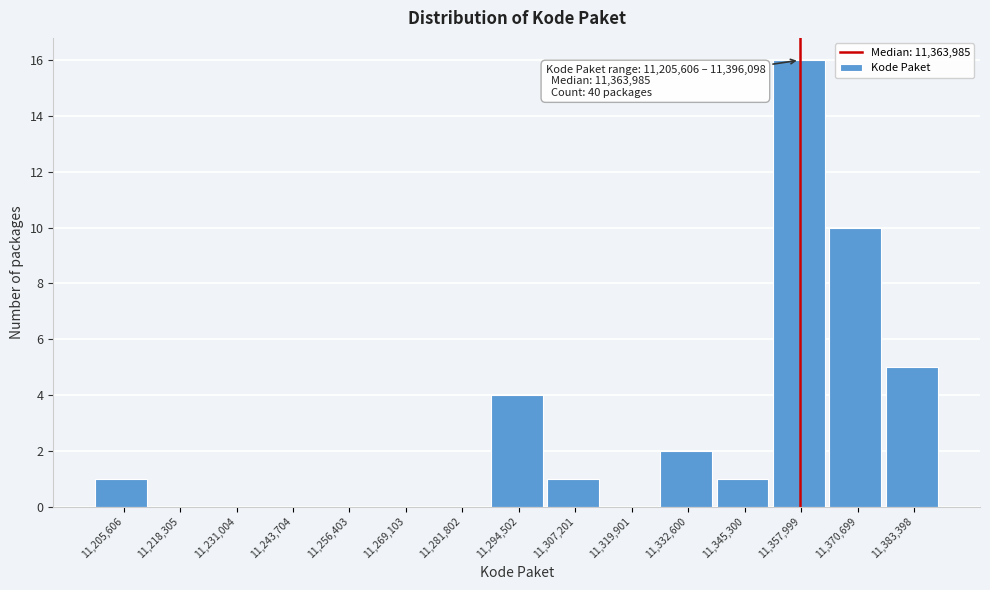

Reading left to right, transcribe all the data shown in this chart.

11,205,606=1	11,218,305=0	11,231,004=0	11,243,704=0	11,256,403=0	11,269,103=0	11,281,802=0	11,294,502=4	11,307,201=1	11,319,901=0	11,332,600=2	11,345,300=1	11,357,999=16	11,370,699=10	11,383,398=5